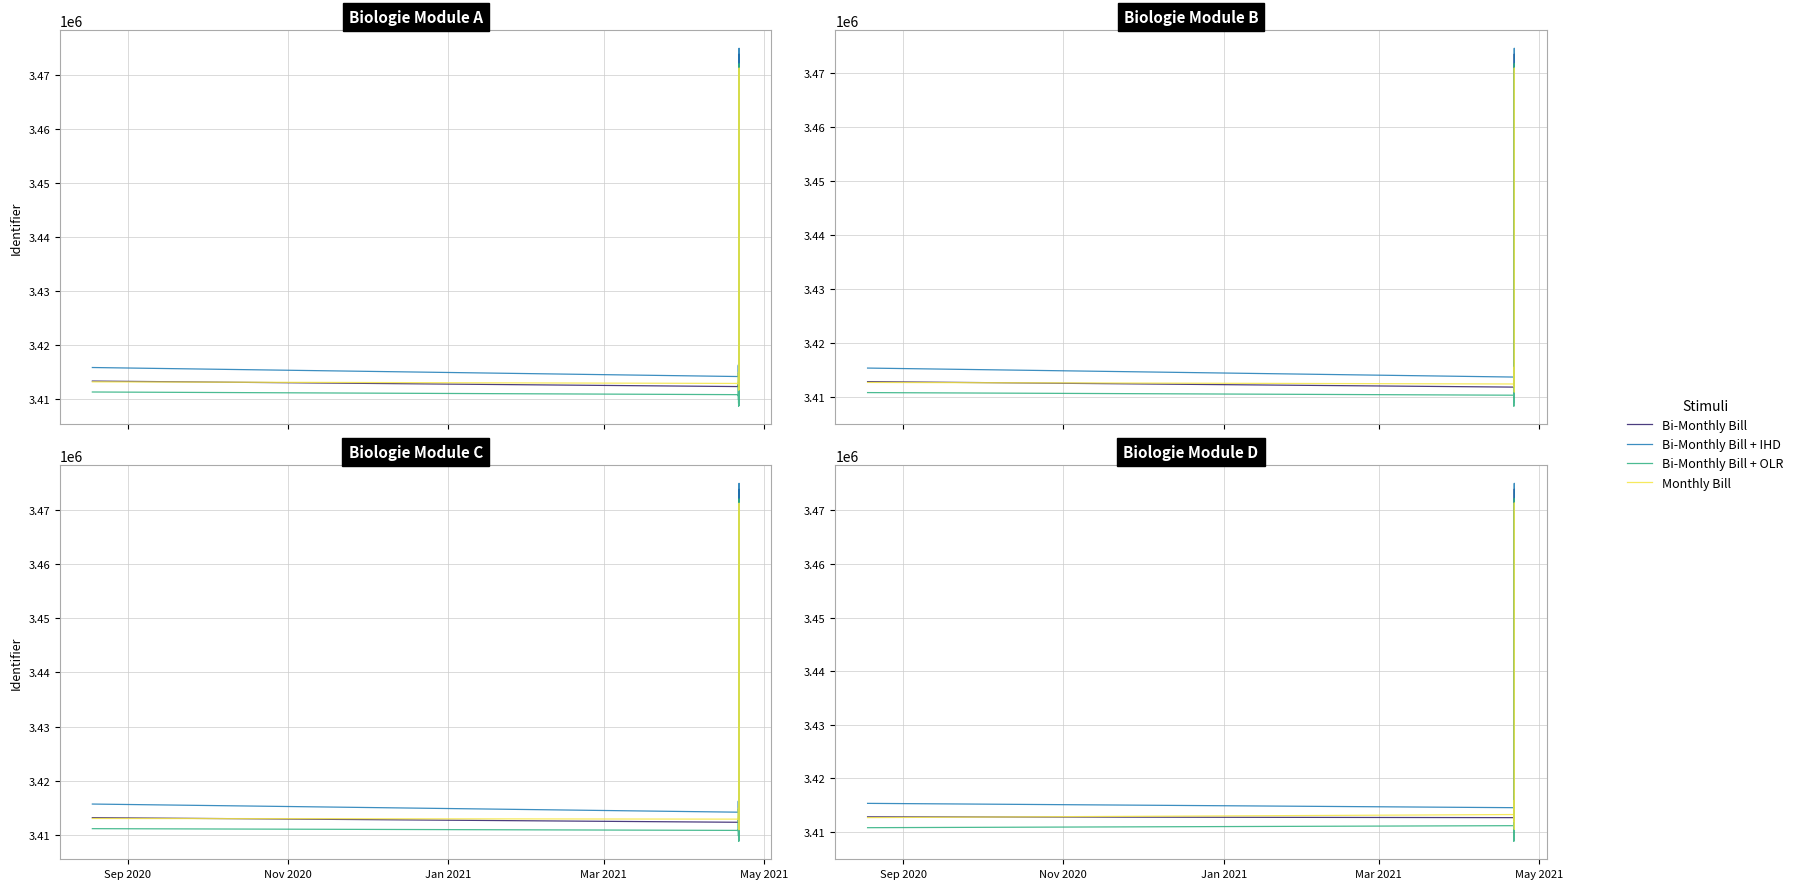

Rank the series by their average value, from lowest to highest.

Bi-Monthly Bill + OLR, Bi-Monthly Bill, Monthly Bill, Bi-Monthly Bill + IHD